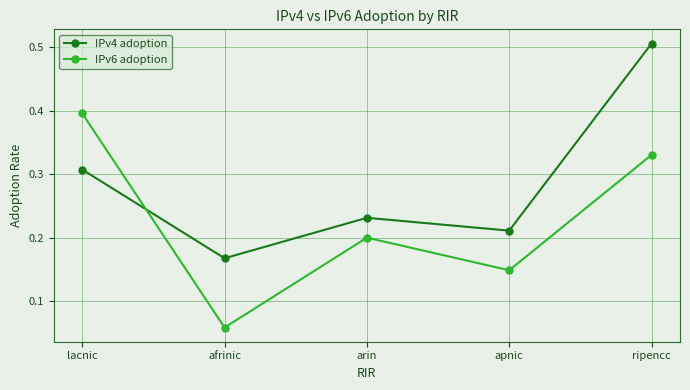

Which label corresponds to the largest value in the chart?

ripencc